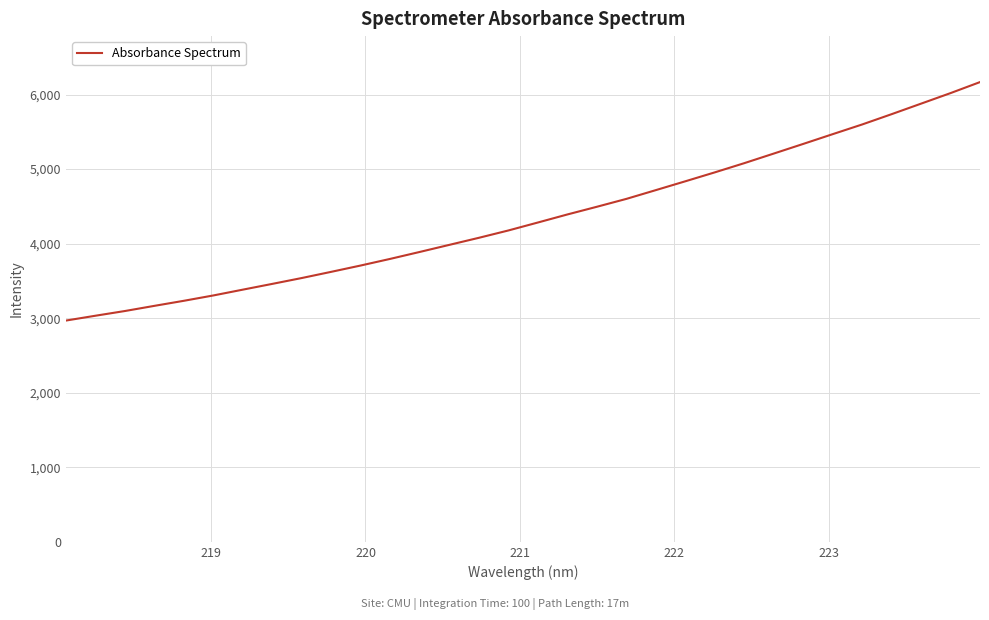

What is the difference between the maximum and minimum values?

3198.9